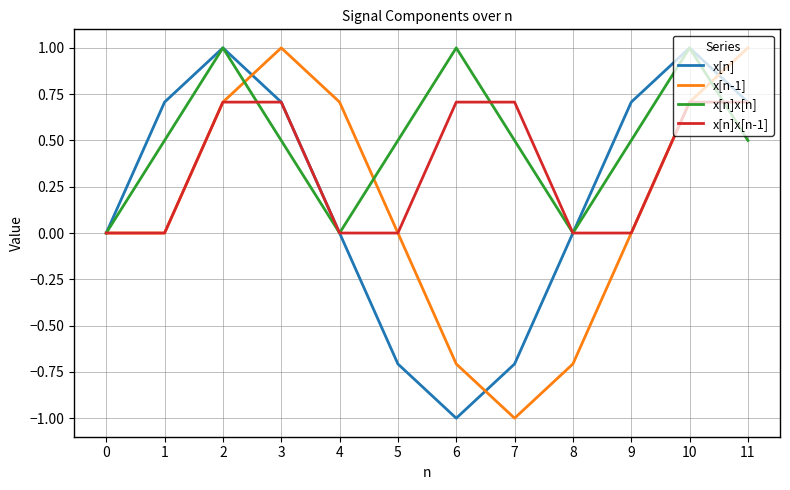

The value of x[n]x[n] at 6 is 0.2. True or false?

False